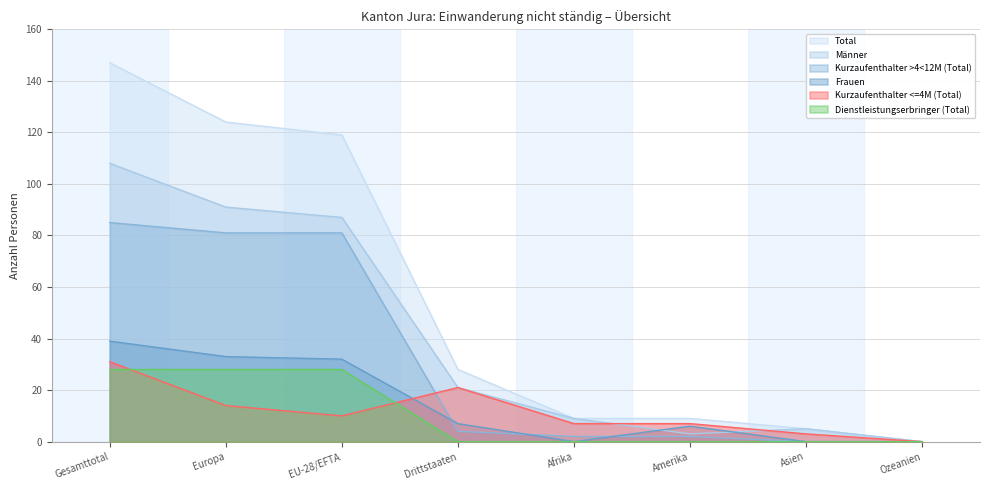

True or false: Dienstleistungserbringer (Total) and Total intersect in this chart.

False